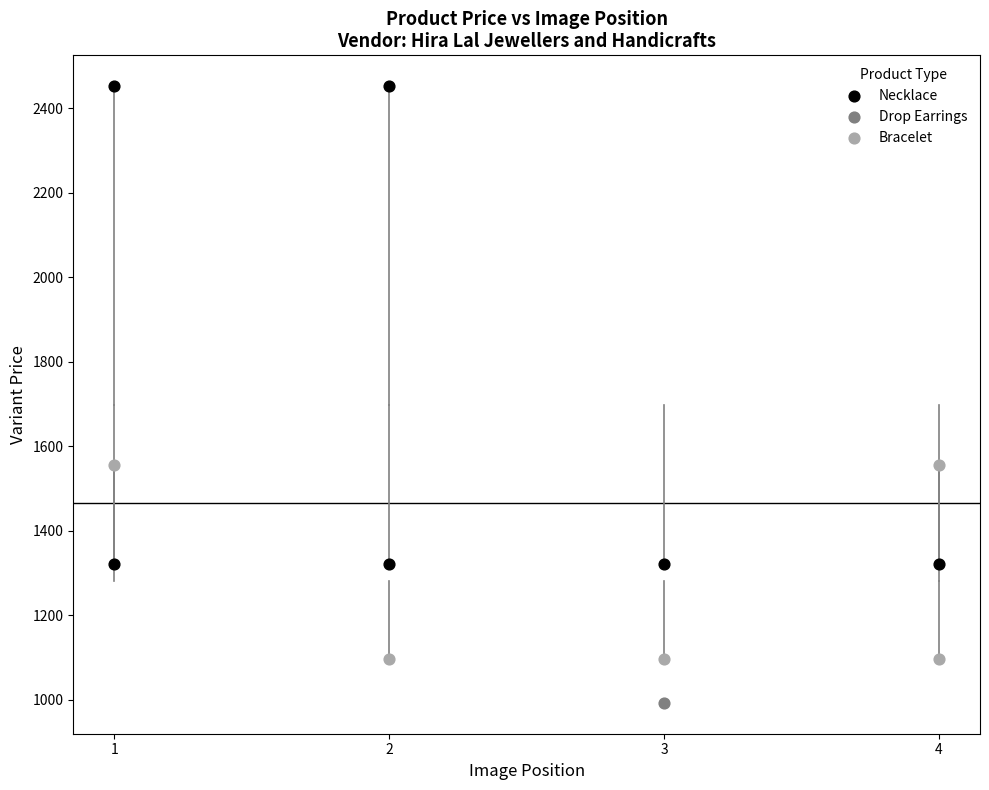

What are all the series names shown in the legend?

Necklace, Drop Earrings, Bracelet